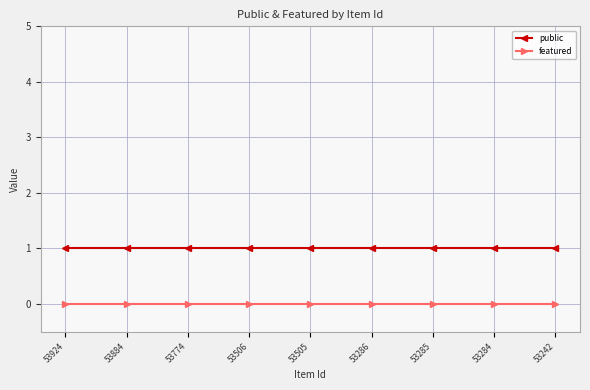

Is the value of public at 53285 greater than the value of featured at 53505?

Yes